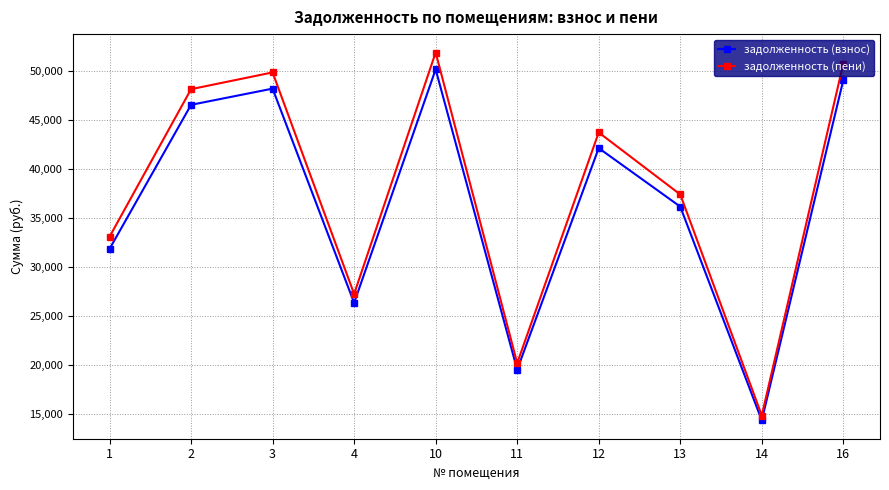

True or false: задолженность (взнос) and задолженность (пени) cross at least once.

False